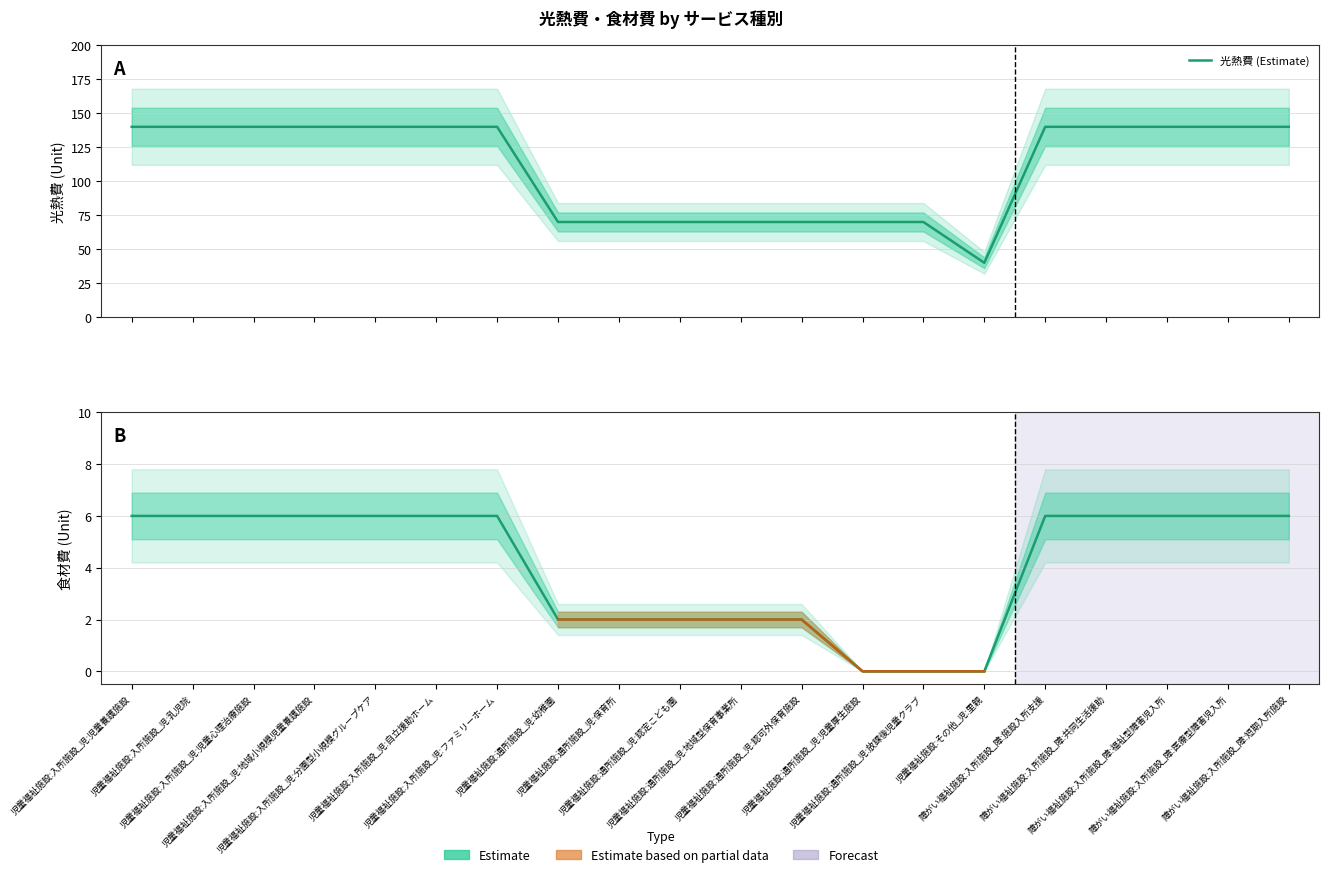

How many 光熱費 values are between 70 and 140?

19